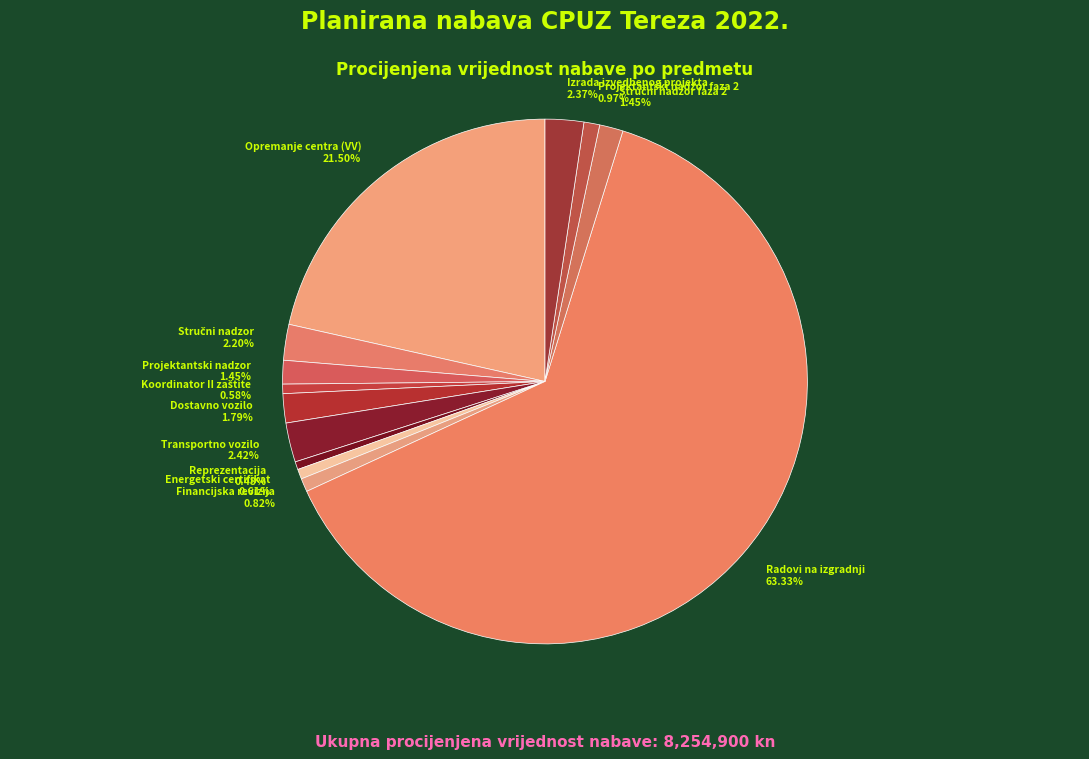

What is the largest slice in the pie chart?

Radovi na izgradnji